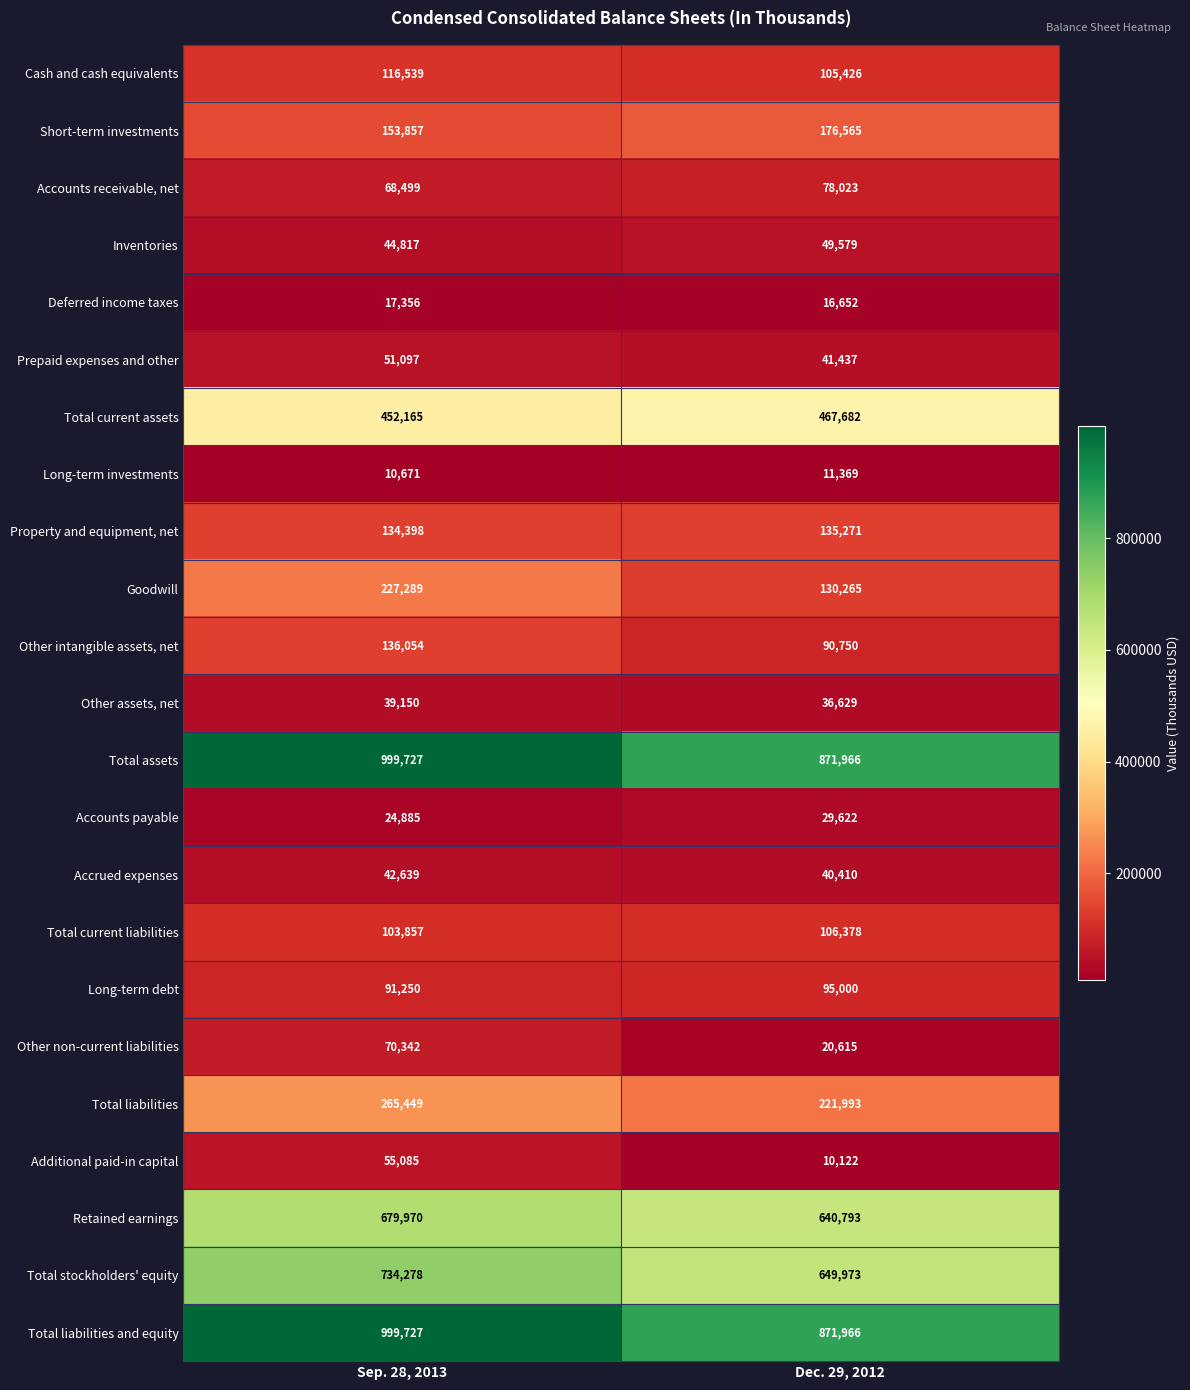

The Cash and cash equivalents series shows 116539 at Sep. 28, 2013. True or false?

True